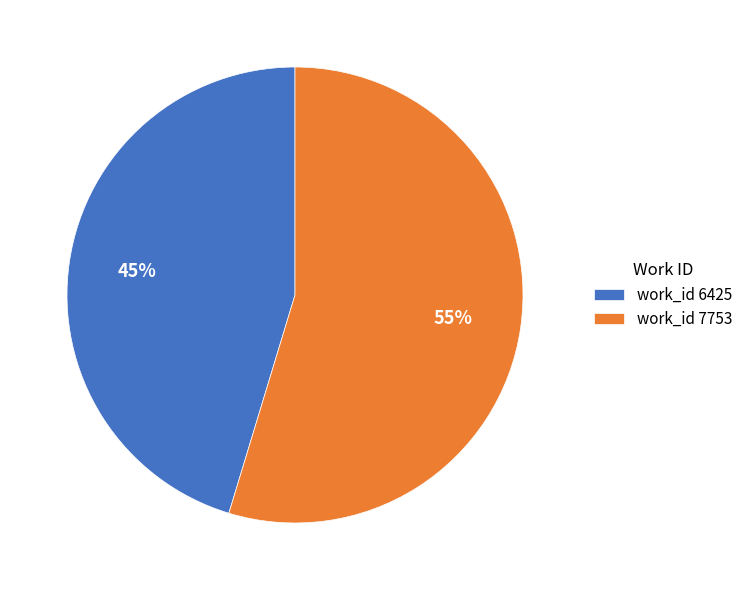

Between work_id 6425 and work_id 7753, which is larger?

work_id 7753